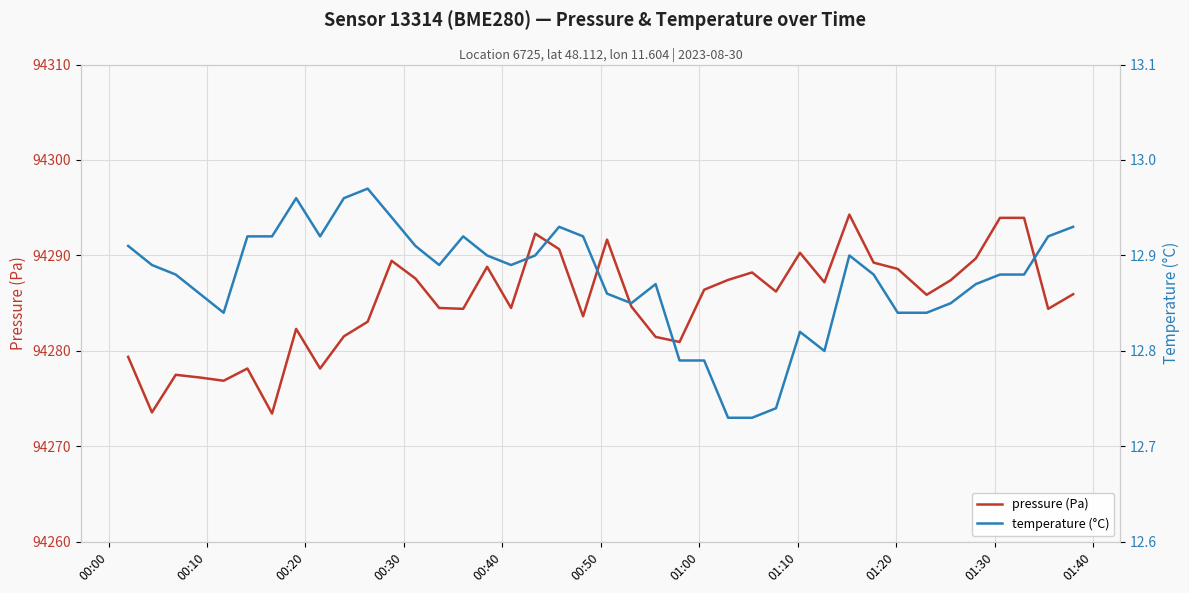

How many series are shown in this chart?

2